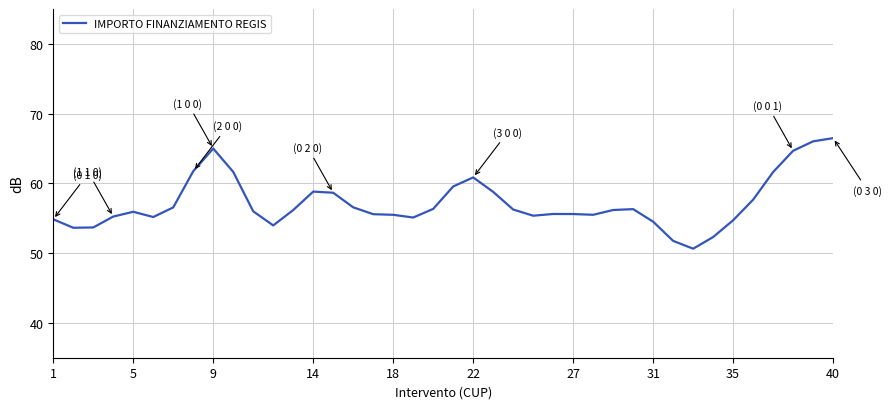

What is the difference between the maximum and minimum values?

15.9